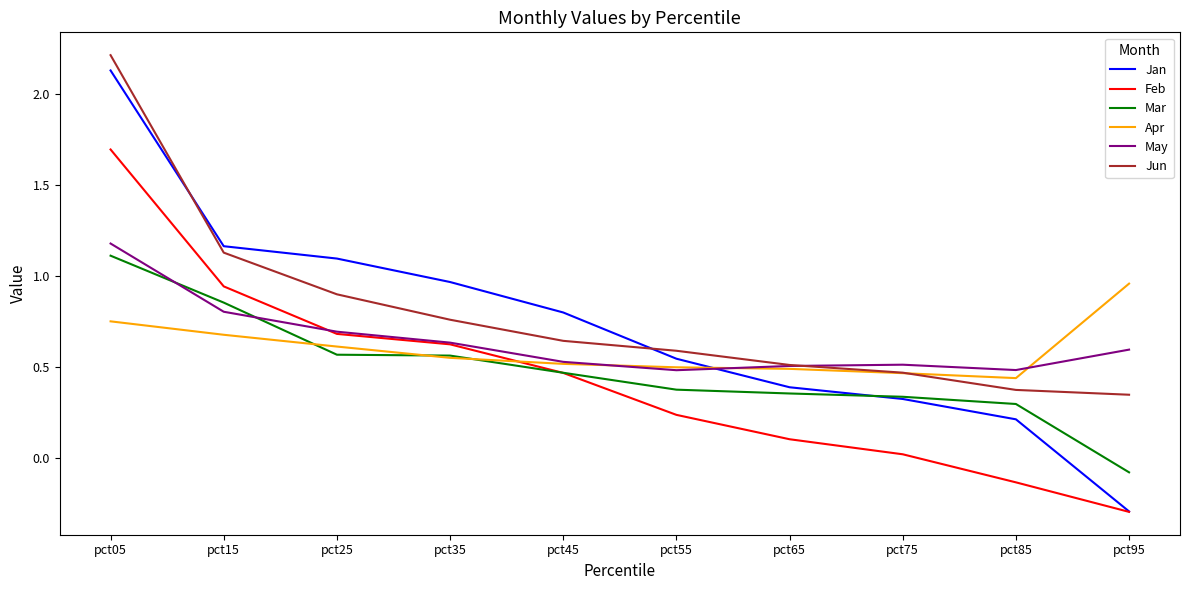

The Mar series shows 0.5 at pct45. True or false?

True